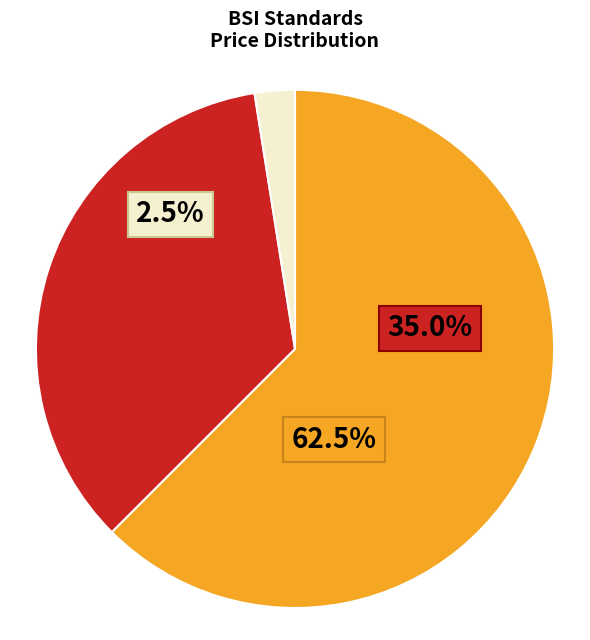

Which has a higher value, 20 or 7?

20